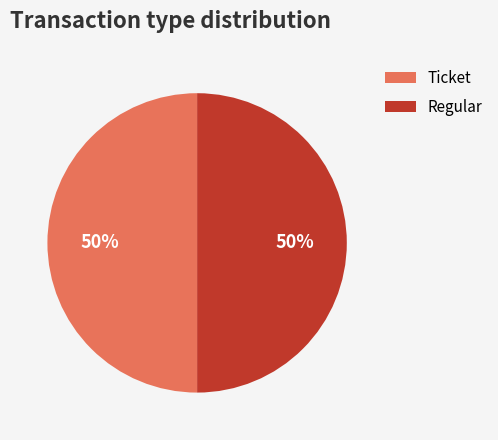

What is the ratio of the value at Regular to the value at Ticket?

1.0